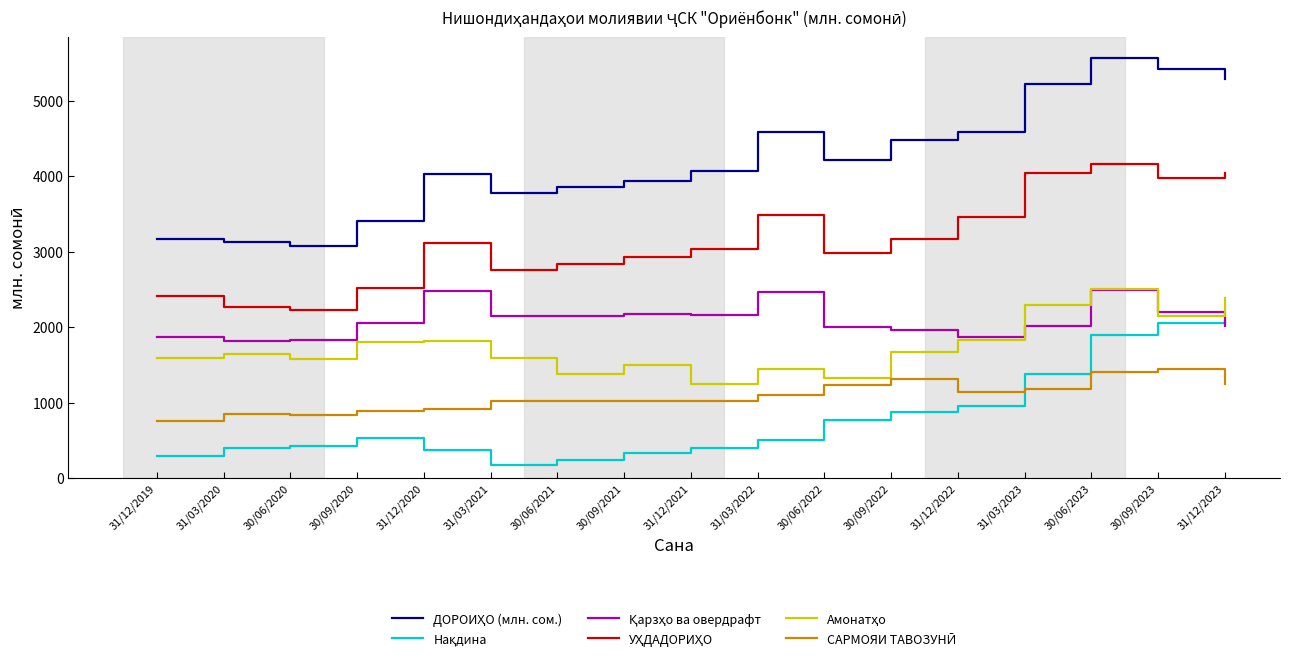

Is this an area chart (filled region under the line)?

No